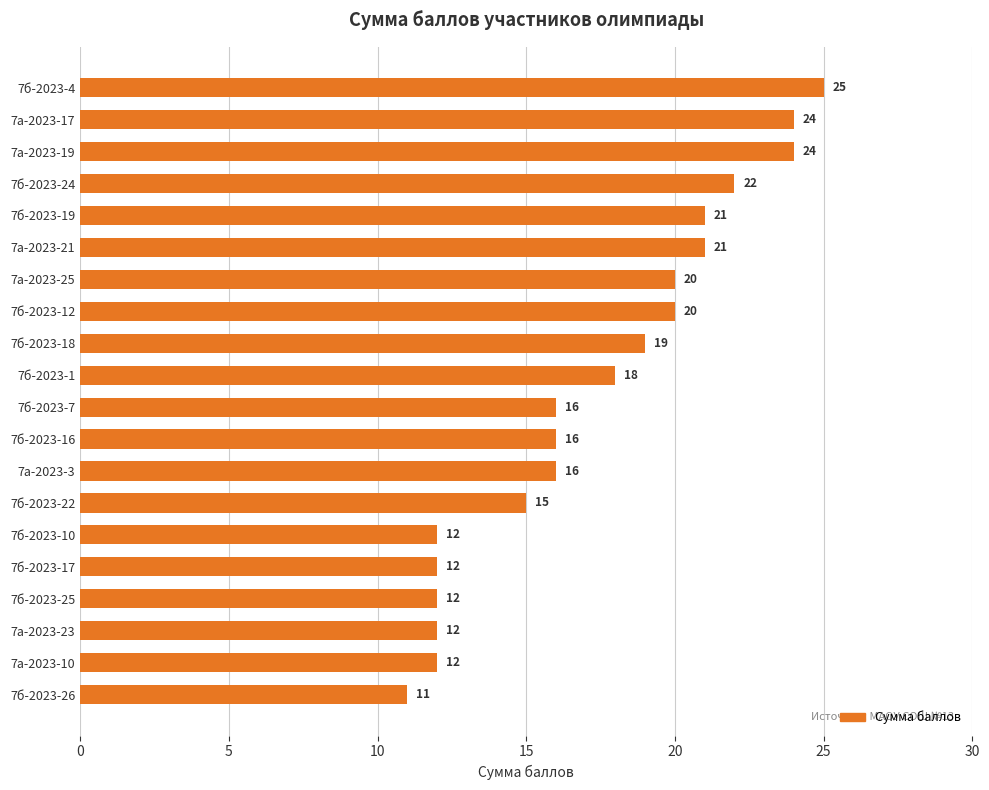

What is the label of the 6th bar from the bottom?

7б-2023-10